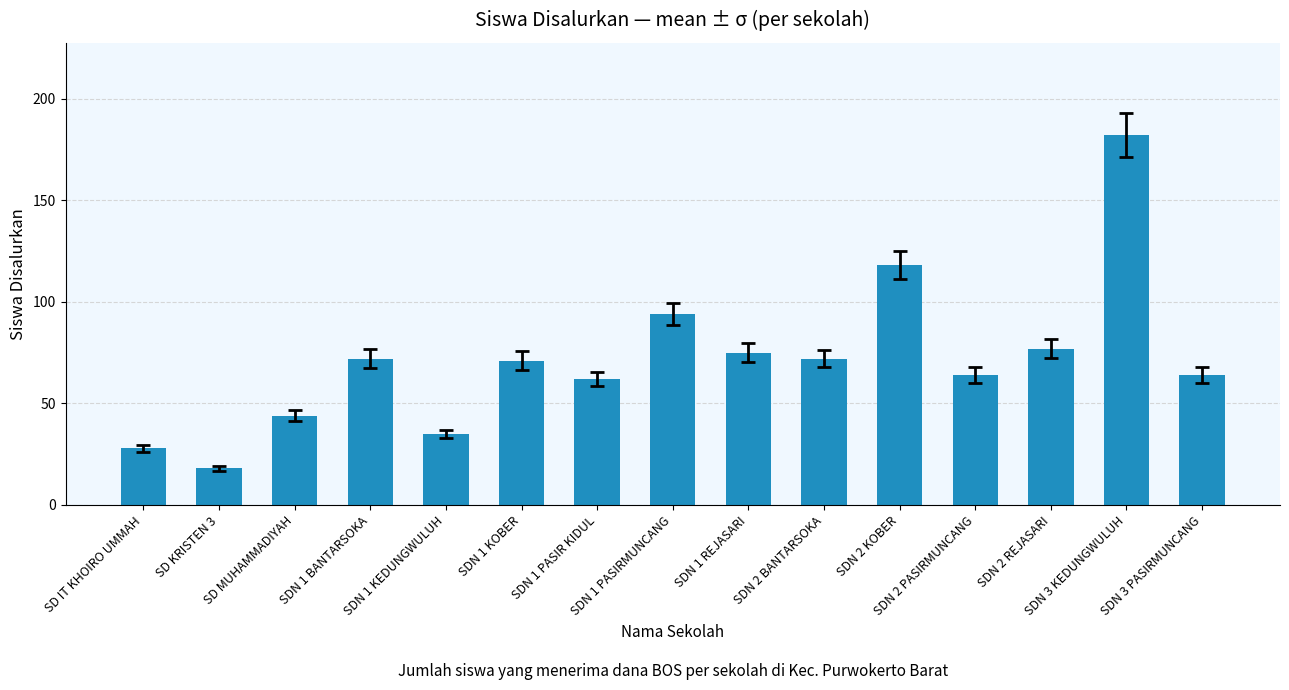

How many bars are there in total?

15